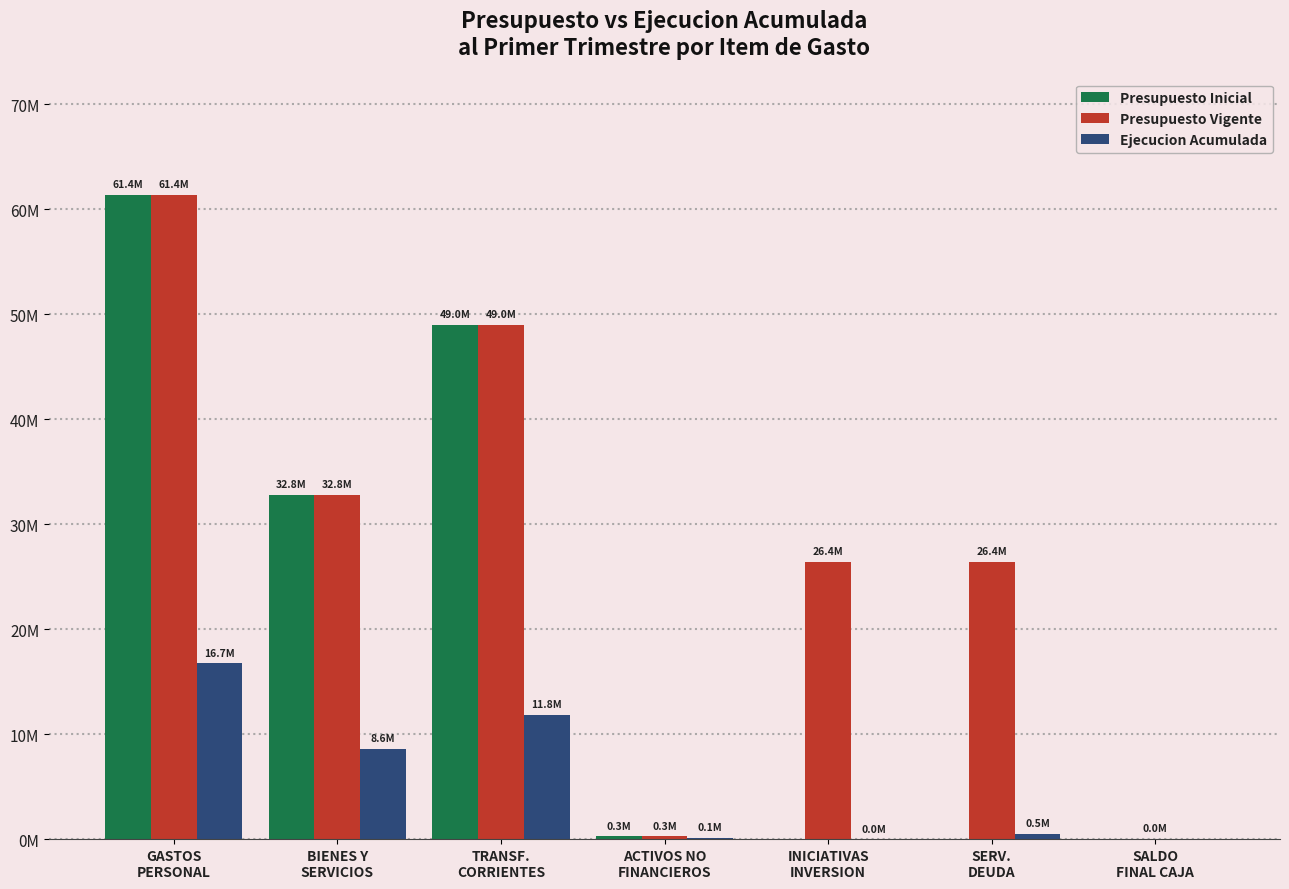

True or false: Presupuesto Vigente has a value of 38158 at SALDO
FINAL CAJA.

False